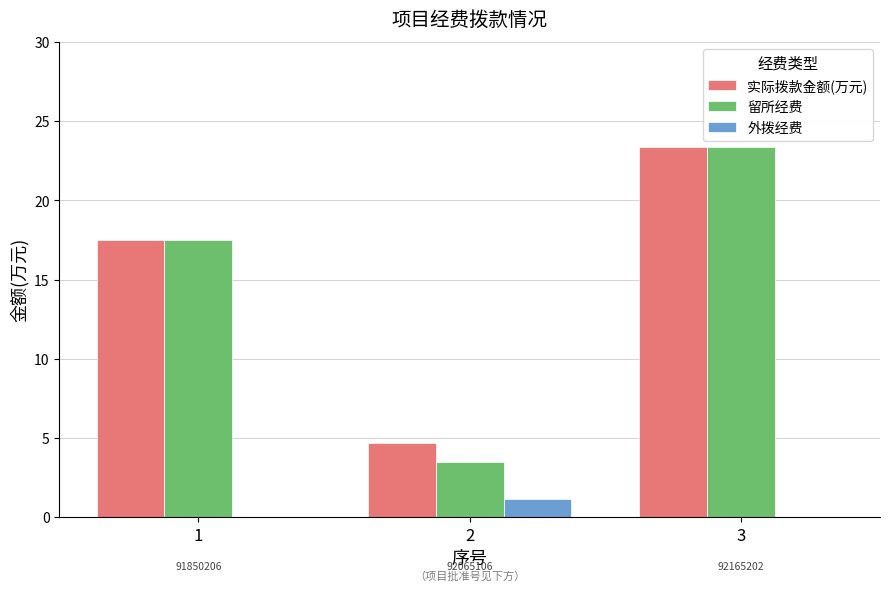

Between 1 and 2, which series saw the biggest shift?

留所经费